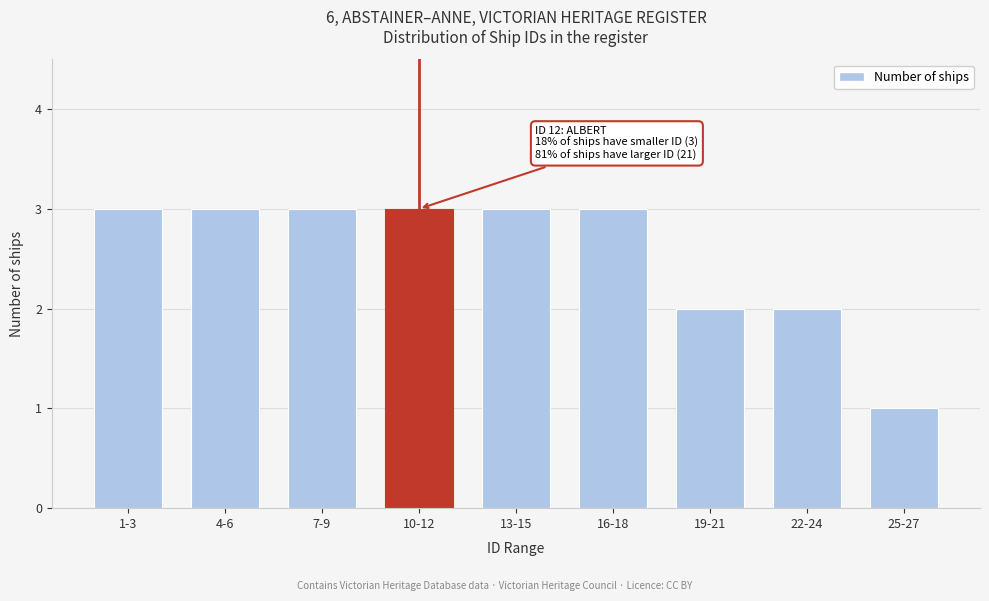

Reading left to right, transcribe all the data shown in this chart.

1-3=3	4-6=3	7-9=3	10-12=3	13-15=3	16-18=3	19-21=2	22-24=2	25-27=1